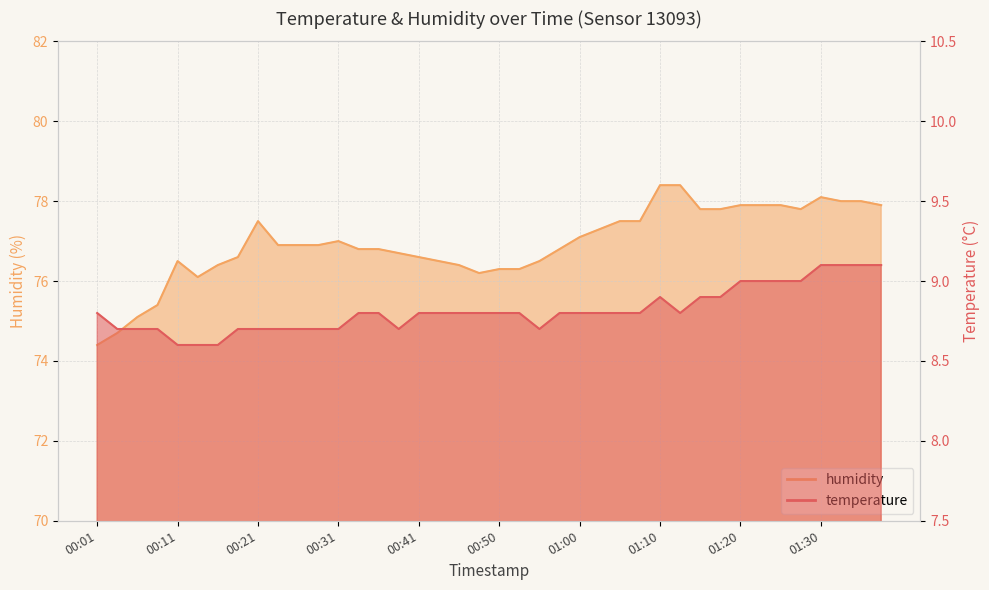

What is the difference between the highest and lowest values at 00:46?

67.6